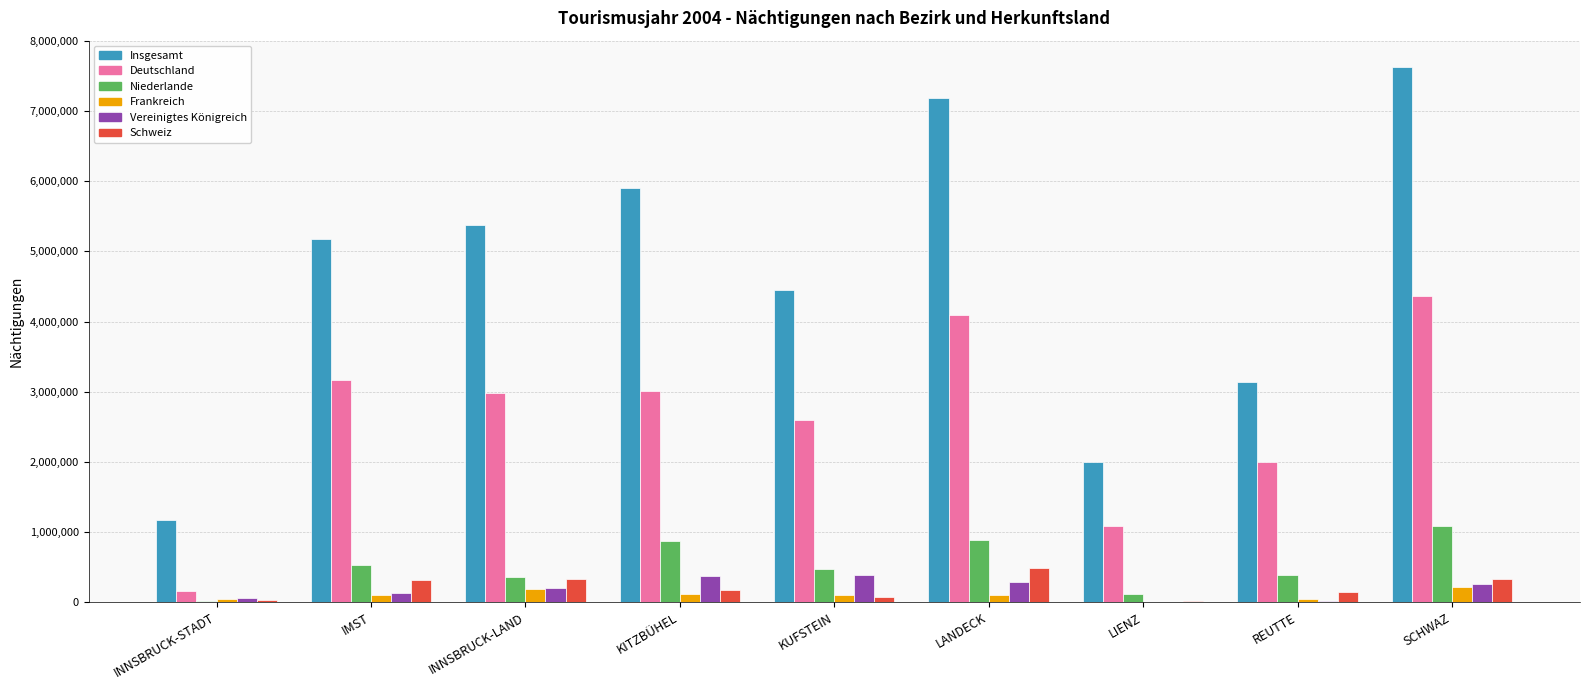

What is the sum of the Schweiz values at KITZBÜHEL and LANDECK?

667046